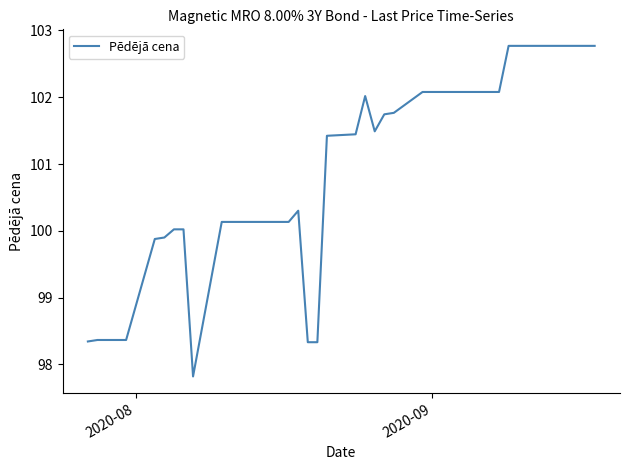

How many lines are shown in the chart?

1